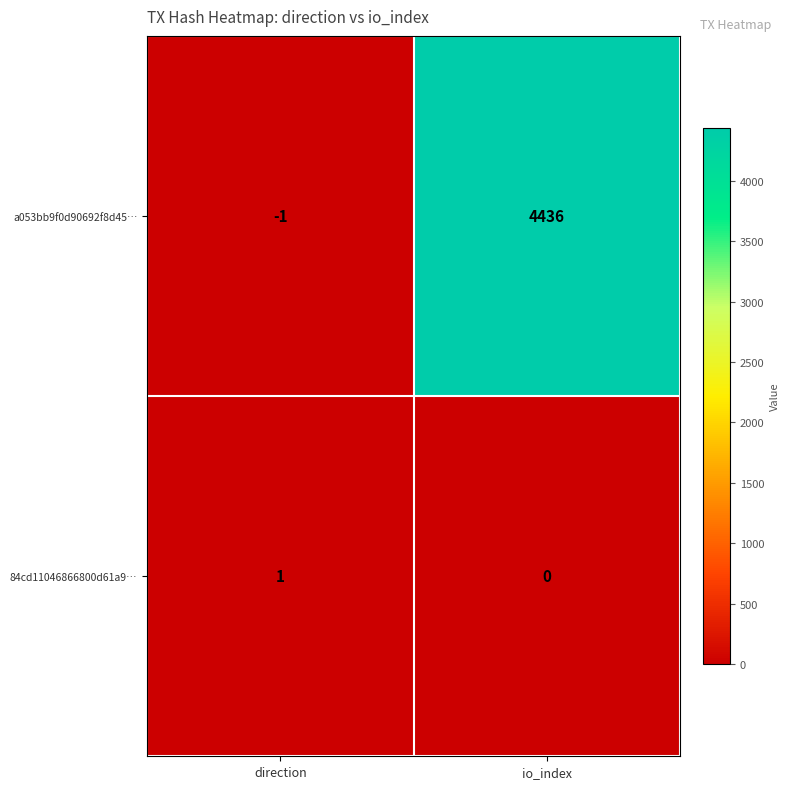

Reading left to right, what are all the values shown in this chart?

a053bb9f0d90692f8d45…: direction=-1	io_index=4436
84cd11046866800d61a9…: direction=1	io_index=0